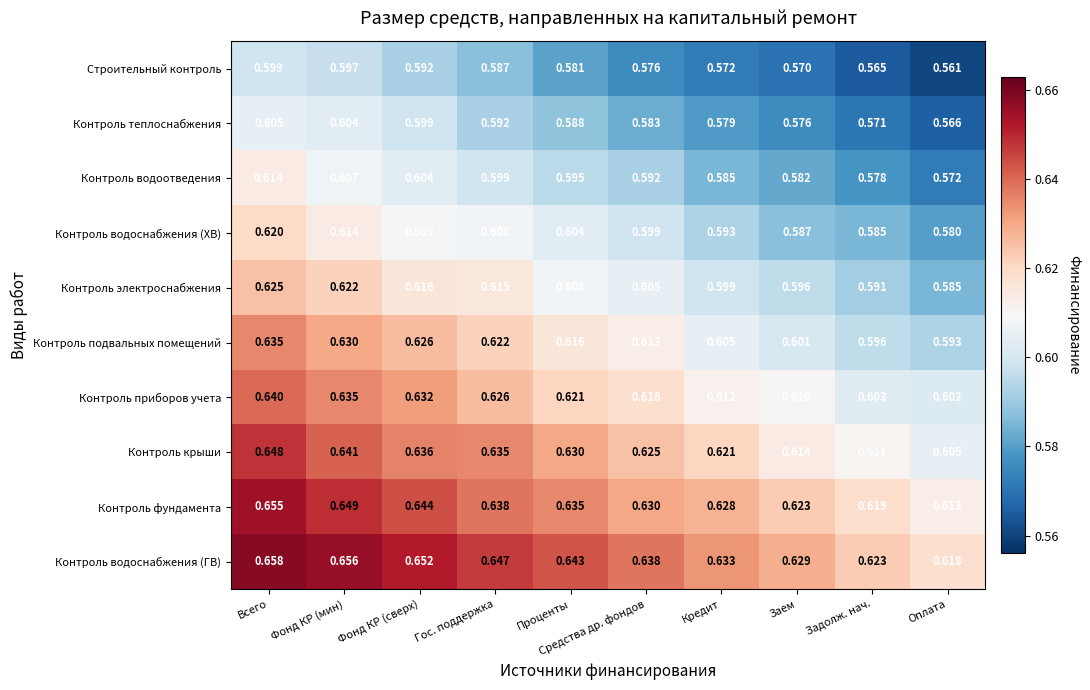

Is the value of Контроль водоснабжения (ХВ) at Оплата greater than the value of Строительный контроль at Фонд КР (мин)?

No